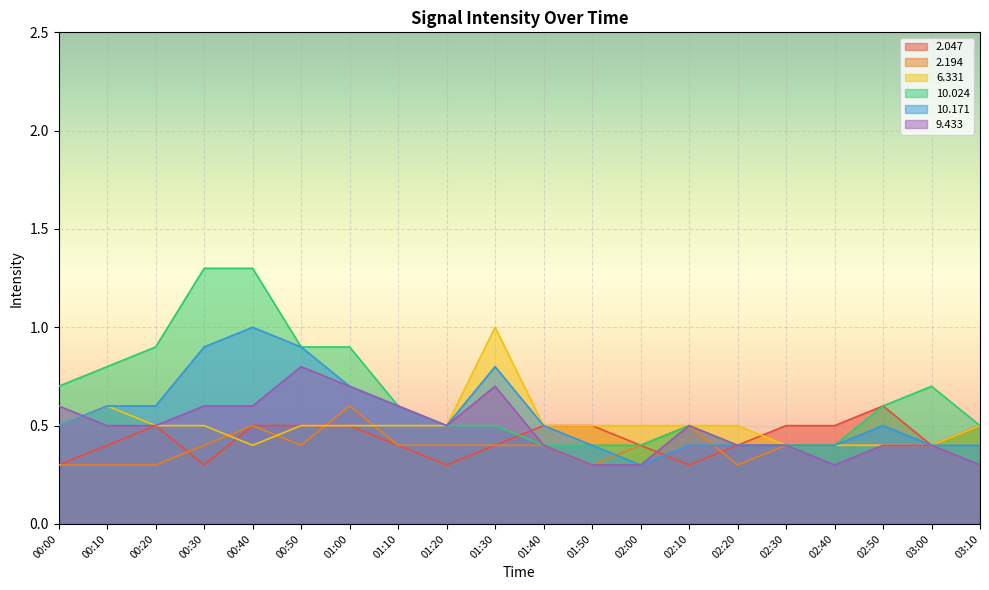

At 02:00, list the series in order from largest to smallest.

  6.331,   2.047,   2.194,  10.024,  10.171,   9.433